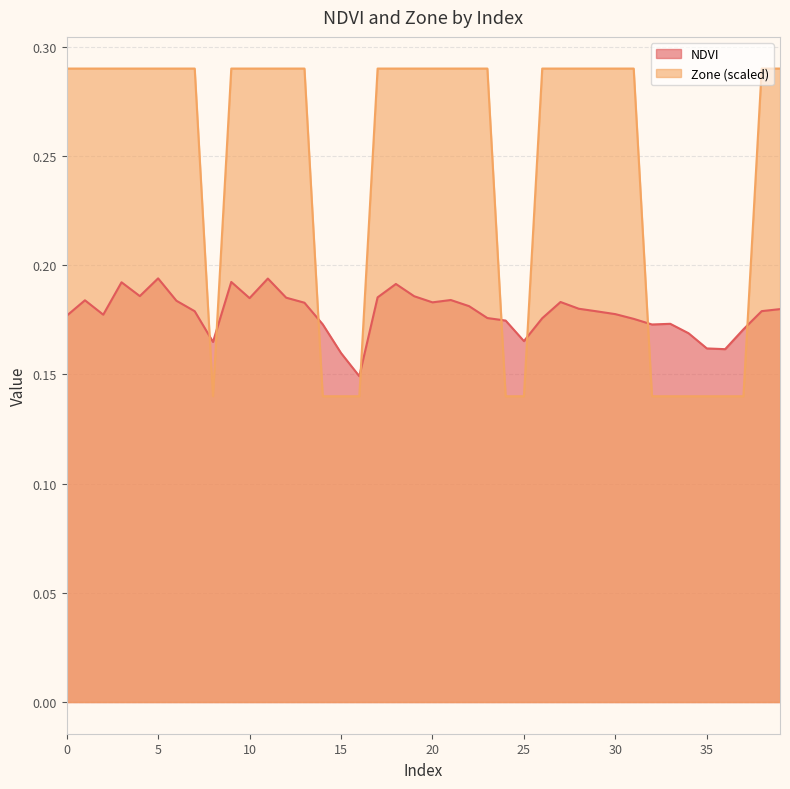

List the series in order of their overall mean, lowest first.

NDVI, Zone (scaled)